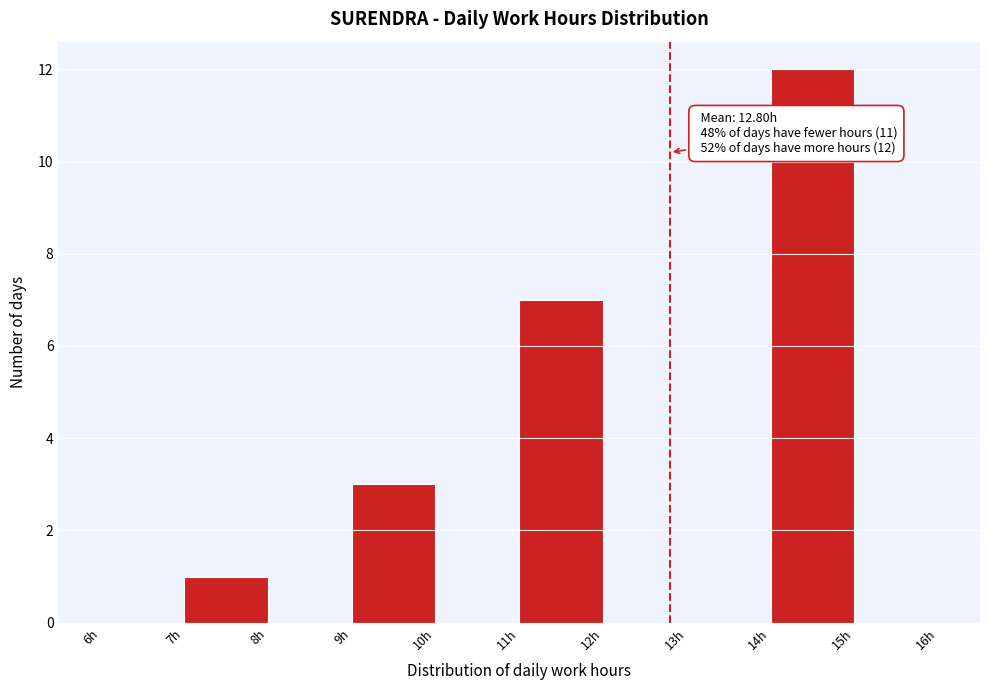

Over which range of the x-axis is the bar tallest?

14 to 15